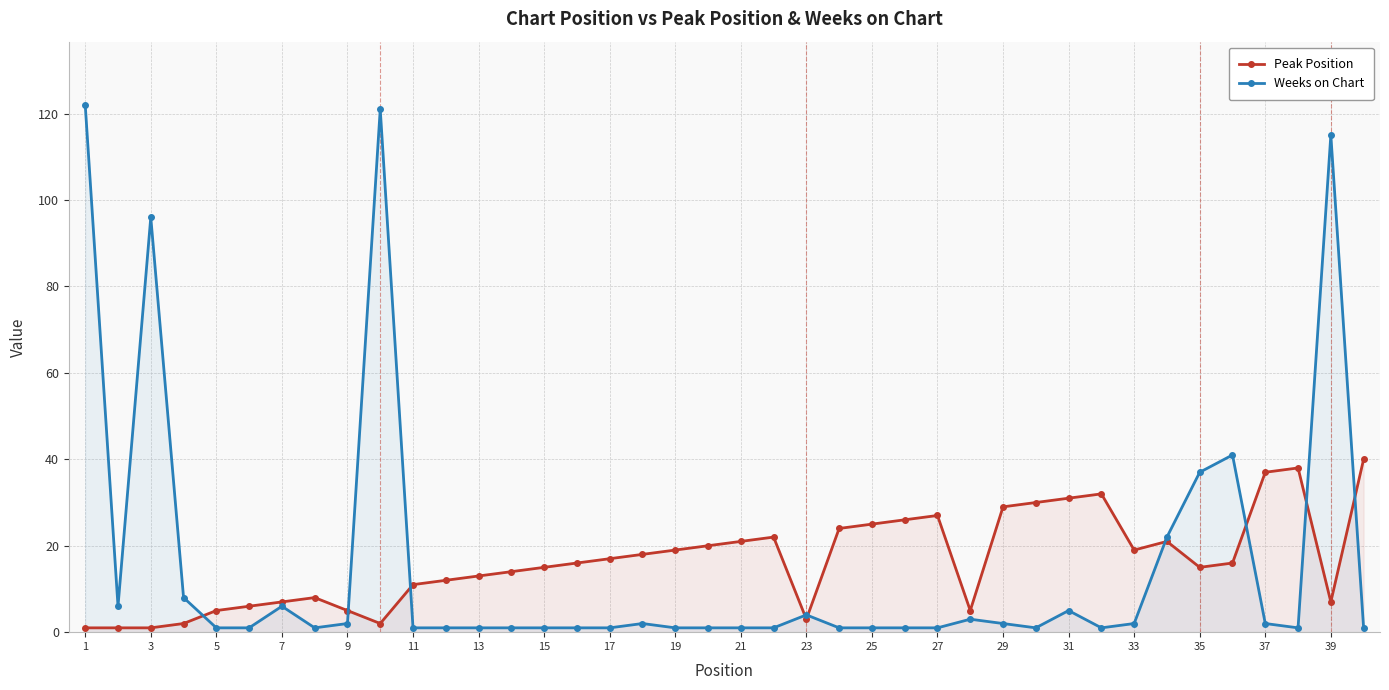

How many lines are shown in the chart?

2